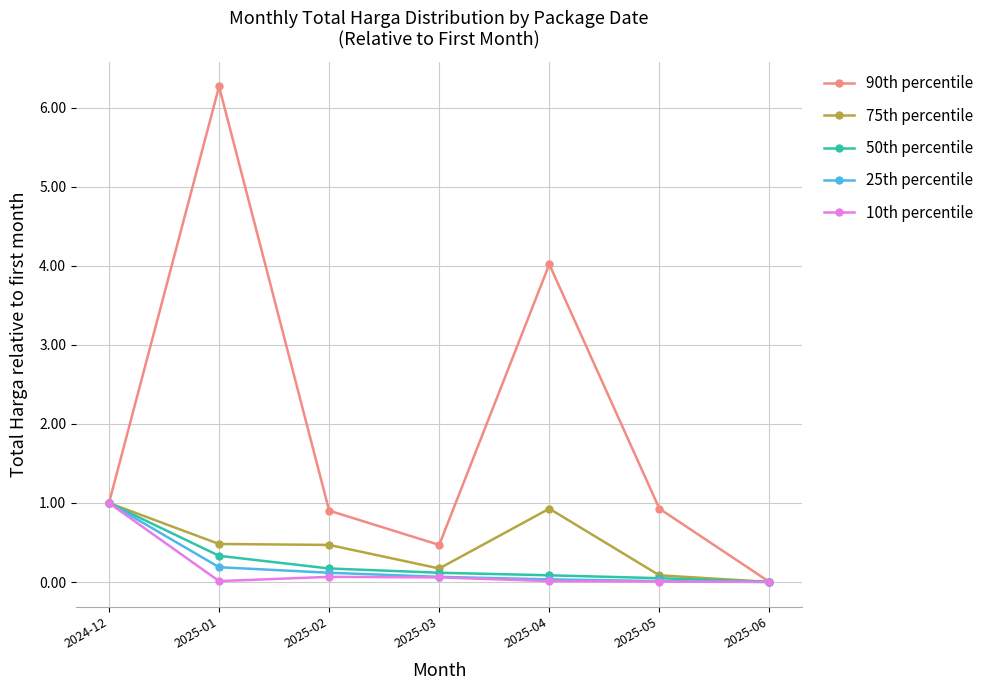

Which series has the largest total across all categories?

90th percentile